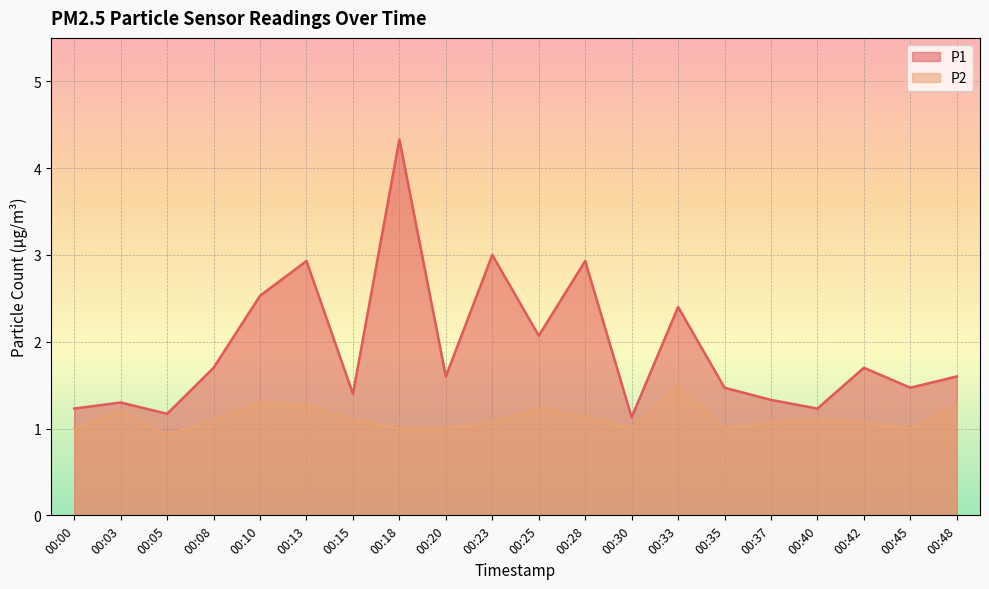

What is the value of the P2 point at the 7th from the left?

1.1